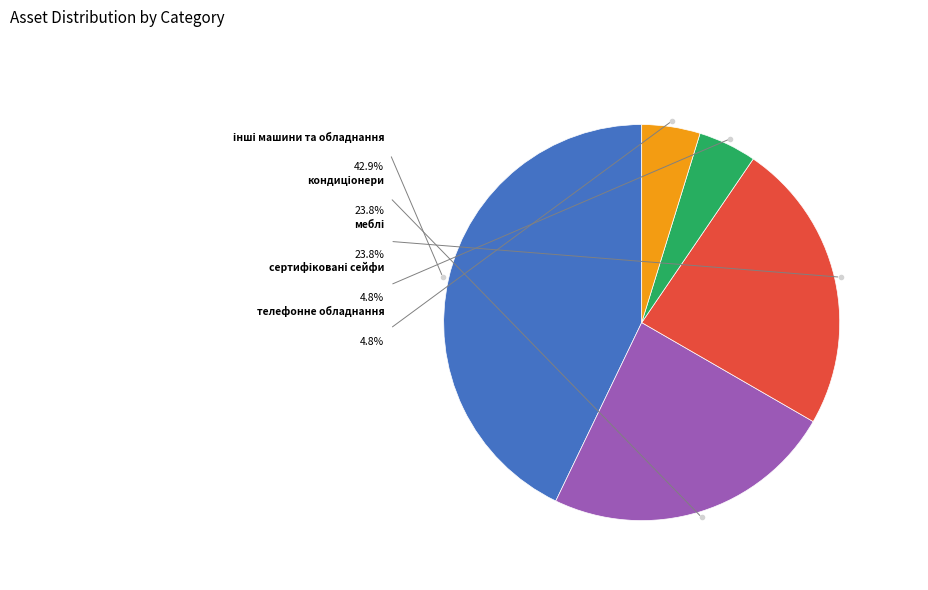

Is it true that сертифіковані сейфи is 1% of the pie?

False